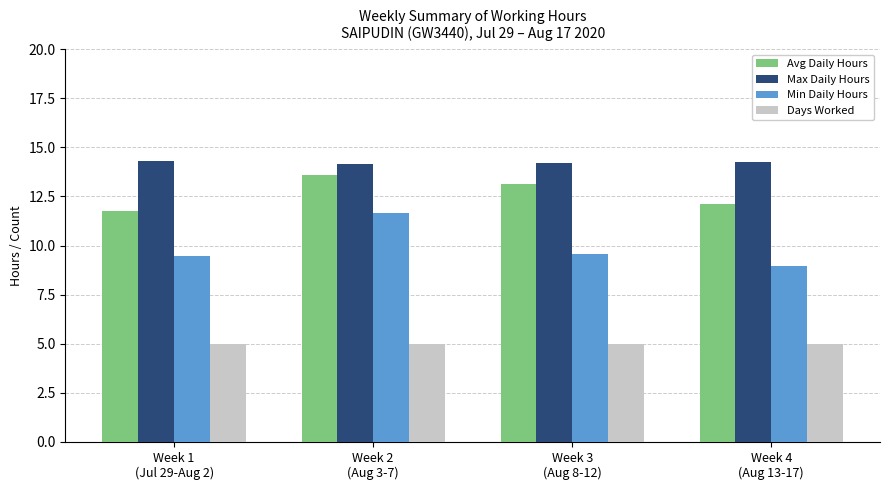

The Max Daily Hours series shows 8.7 at Week 1
(Jul 29-Aug 2). True or false?

False